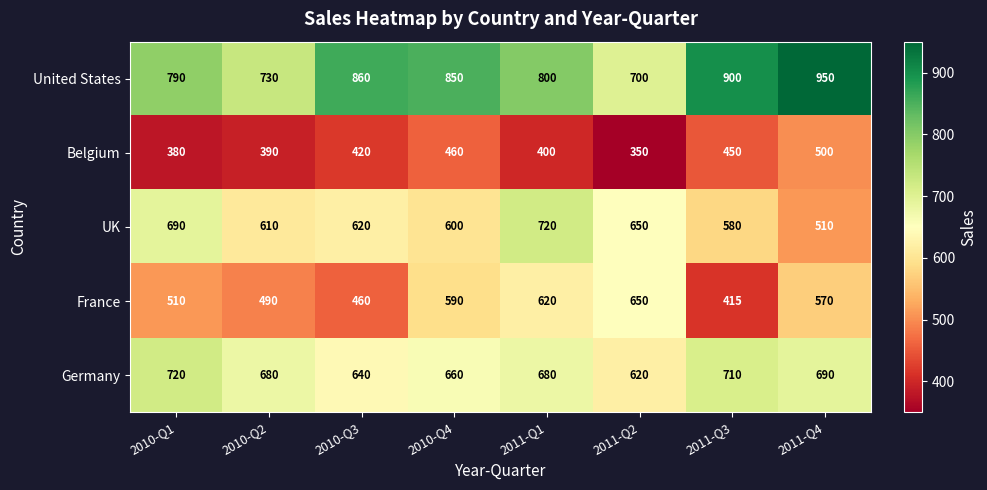

List the labels in order of Belgium value, largest first.

2011-Q4, 2010-Q4, 2011-Q3, 2010-Q3, 2011-Q1, 2010-Q2, 2010-Q1, 2011-Q2